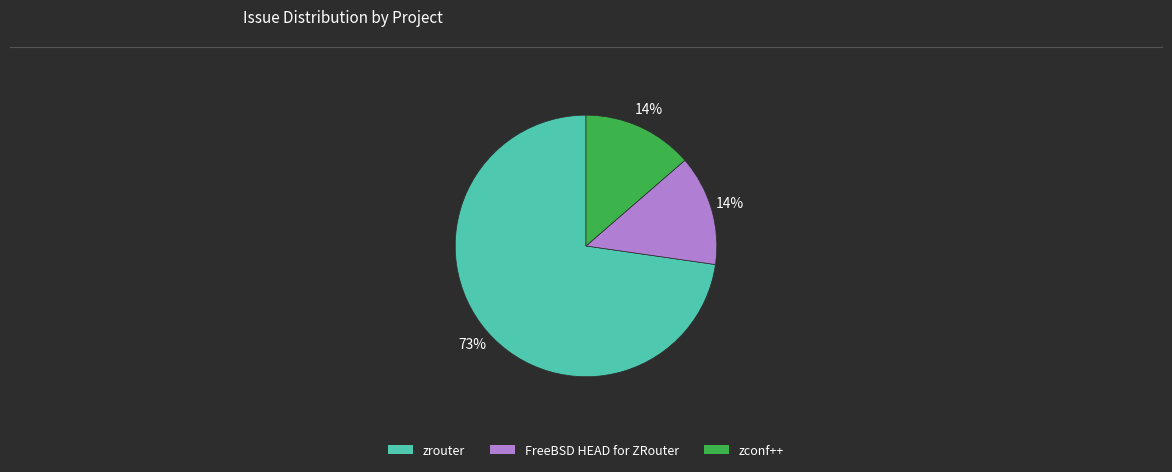

Which has a higher value, zrouter or FreeBSD HEAD for ZRouter?

zrouter